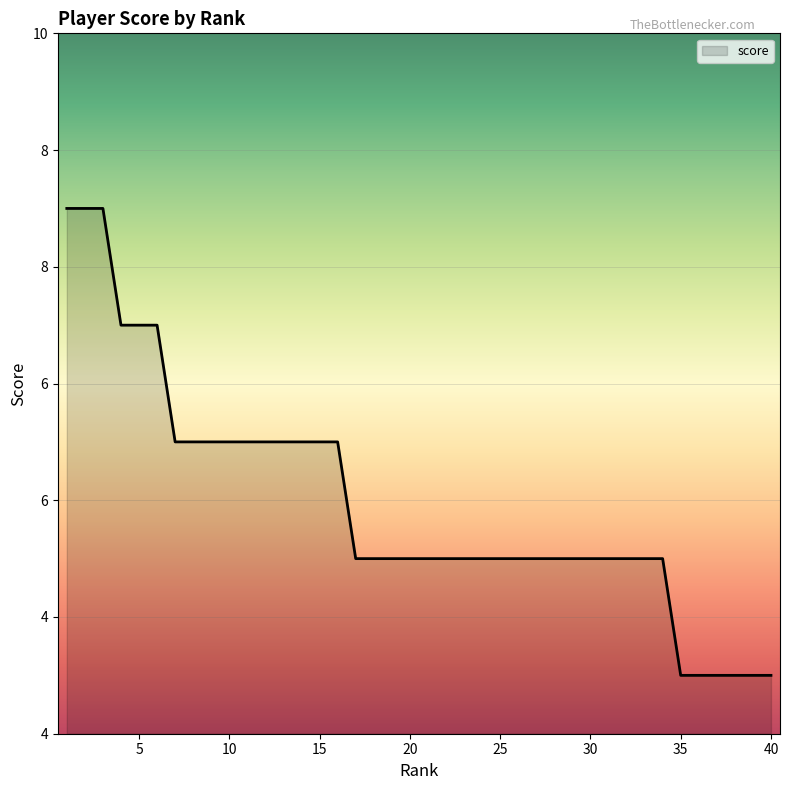

Does the chart have visible grid lines?

Yes